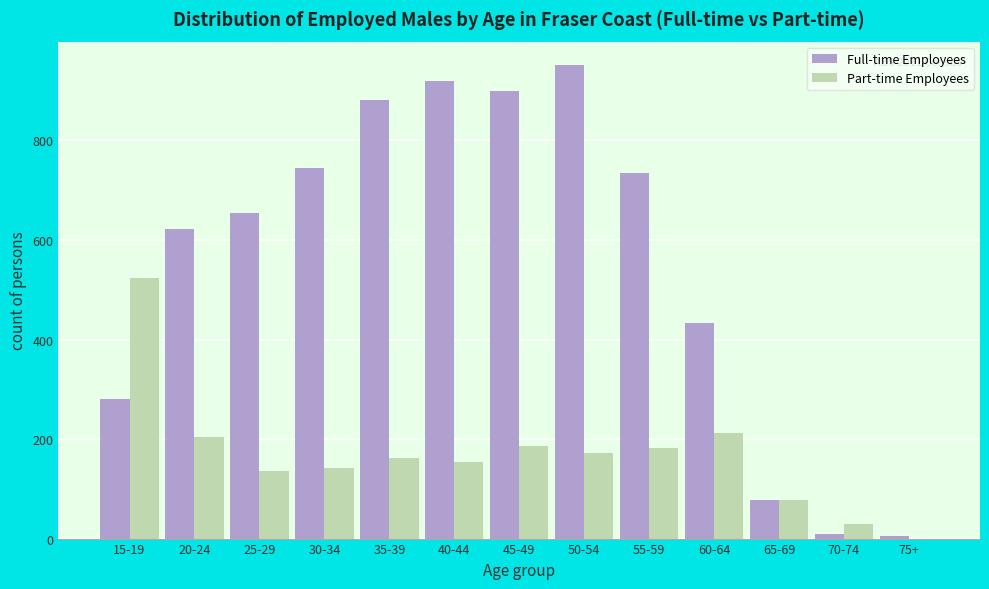

Reading left to right, transcribe all the data shown in this chart.

Full-time Employees: 15-19=280	20-24=623	25-29=654	30-34=745	35-39=882	40-44=919	45-49=899	50-54=951	55-59=734	60-64=434	65-69=78	70-74=9	75+=5
Part-time Employees: 15-19=523	20-24=204	25-29=135	30-34=141	35-39=162	40-44=153	45-49=186	50-54=172	55-59=182	60-64=213	65-69=78	70-74=30	75+=0